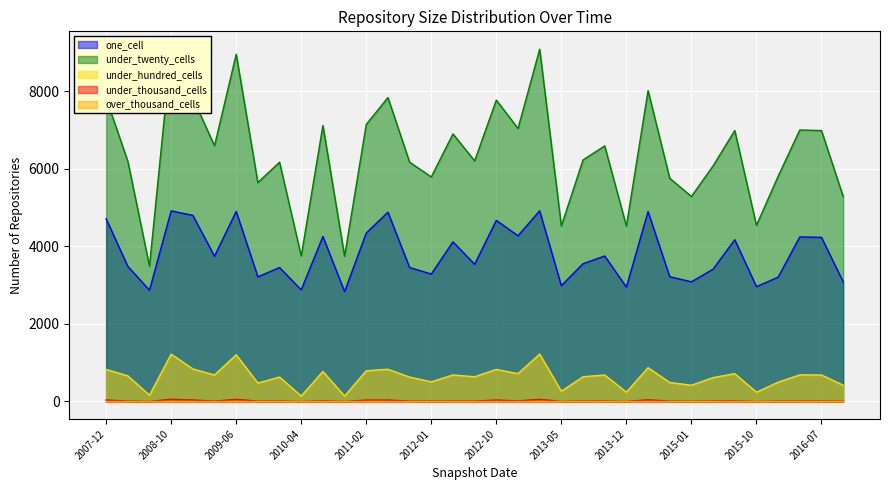

What is the sum of the under_hundred_cells values at 2009-04-06 and 2013-07-09?

1317